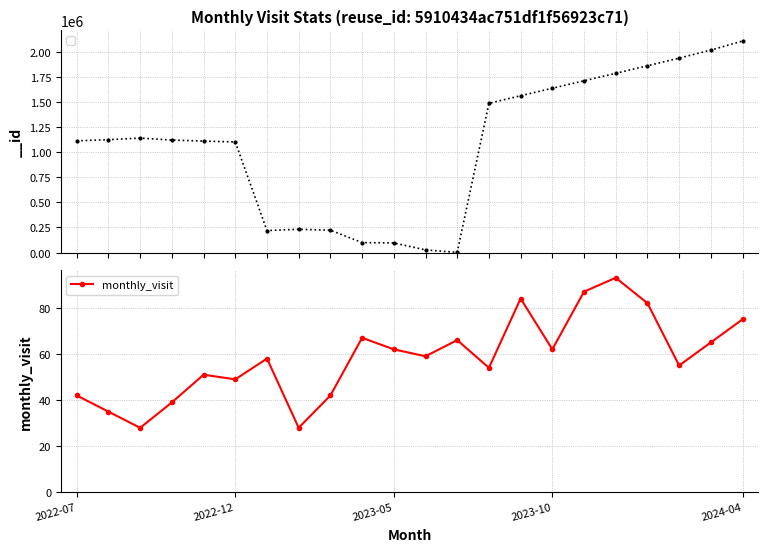

True or false: monthly_visit has a value of 42 at 2022-07.

True